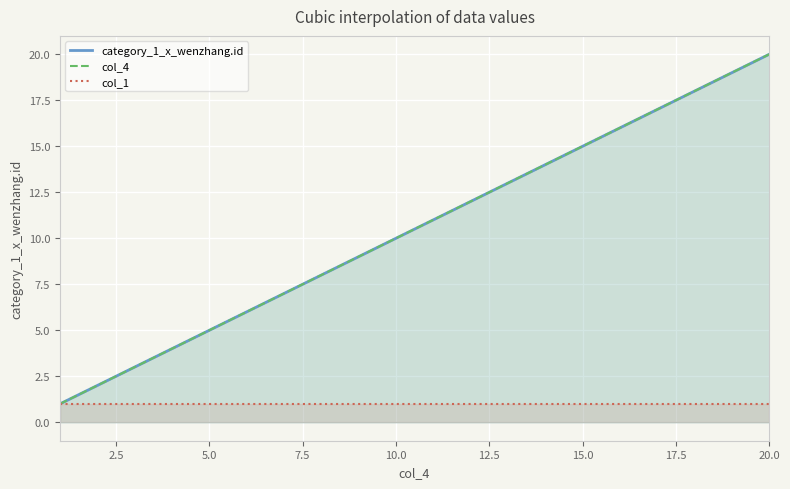

What is the spread (max minus min) of values at 3?

2